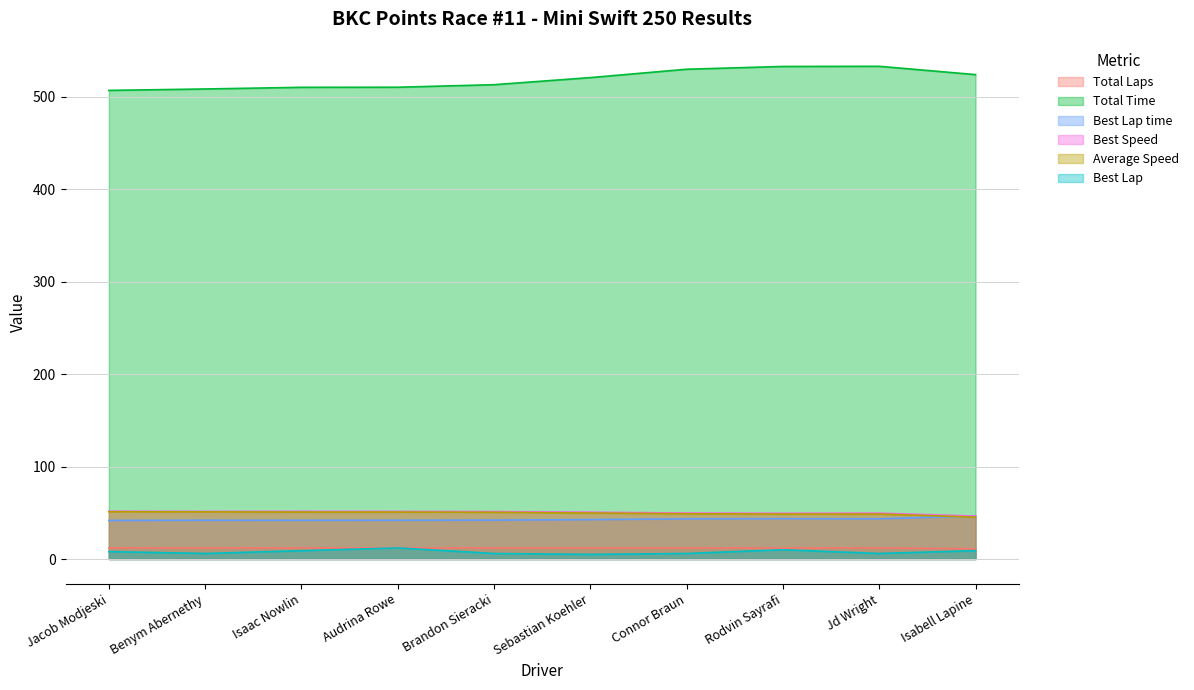

What are all the series names shown in the legend?

Total Laps, Total Time, Best Lap time, Best Speed, Average Speed, Best Lap